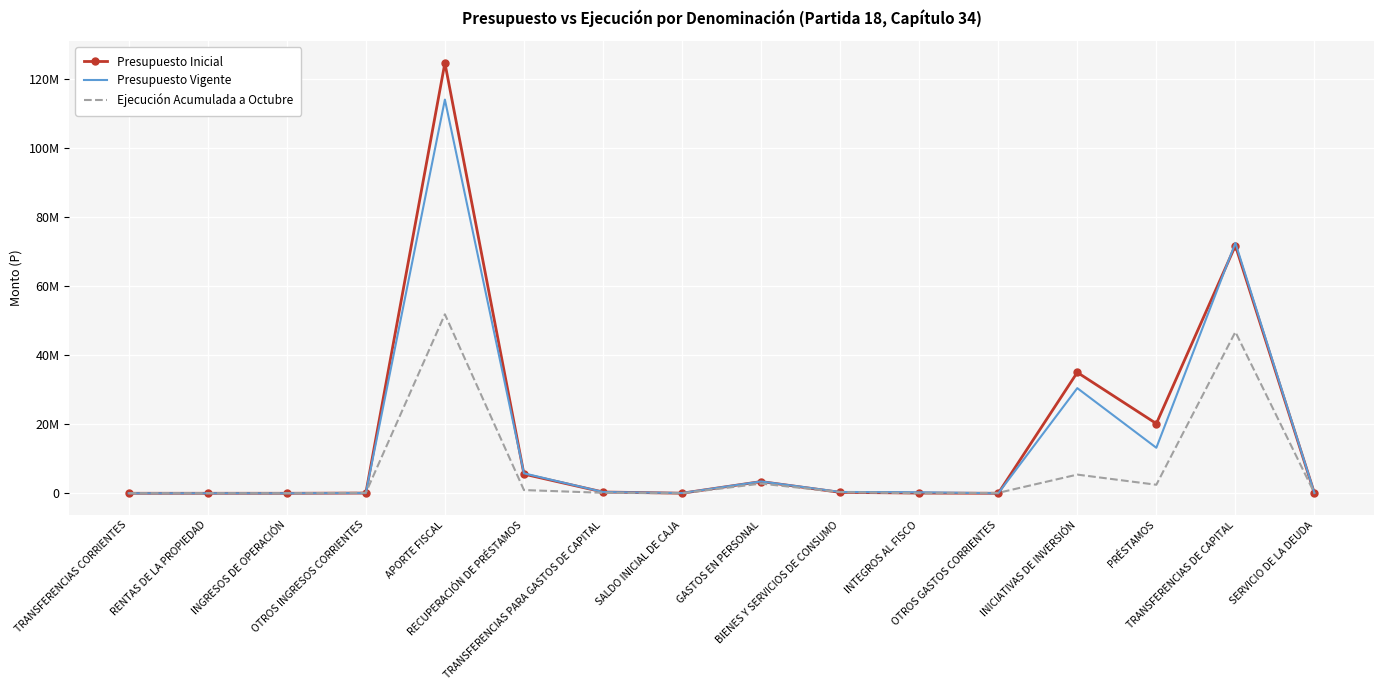

What is the sum of the Presupuesto Inicial values at INICIATIVAS DE INVERSIÓN and TRANSFERENCIAS PARA GASTOS DE CAPITAL?

35359132